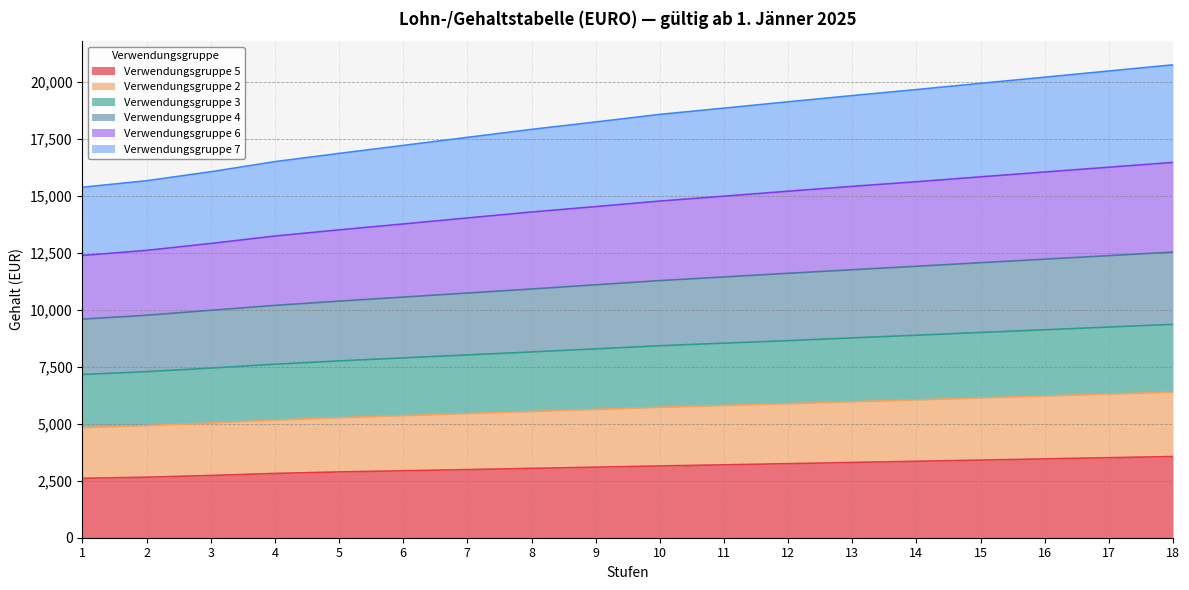

What is the minimum value for Verwendungsgruppe 5?

2608.6